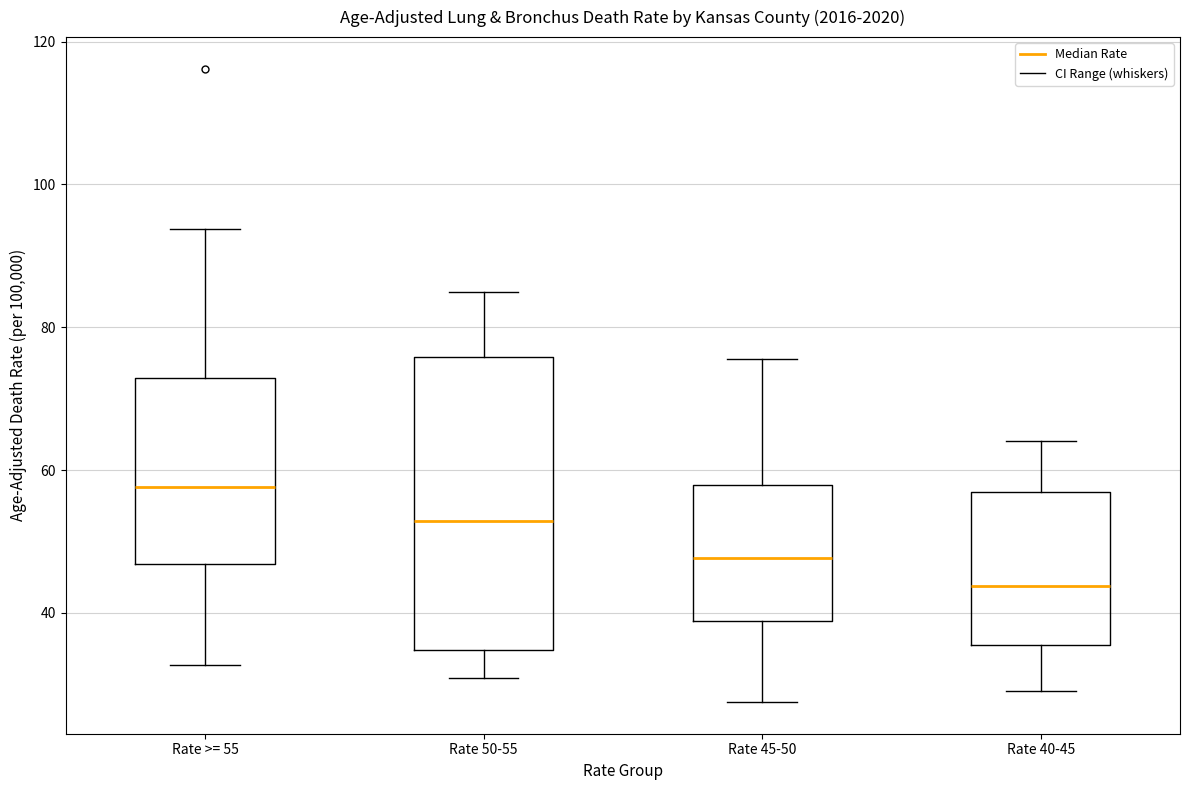

Reading left to right, read every box against the y-axis: the position of its median line, the range the box covers, and the ends of its whiskers. The values are not printed on the chart, so give them approximately, as read against the axis.

Rate >= 55: median 58, box 46 to 72, whiskers 32 to 94
Rate 50-55: median 52, box 34 to 76, whiskers 30 to 86
Rate 45-50: median 48, box 38 to 58, whiskers 28 to 76
Rate 40-45: median 44, box 36 to 56, whiskers 30 to 64